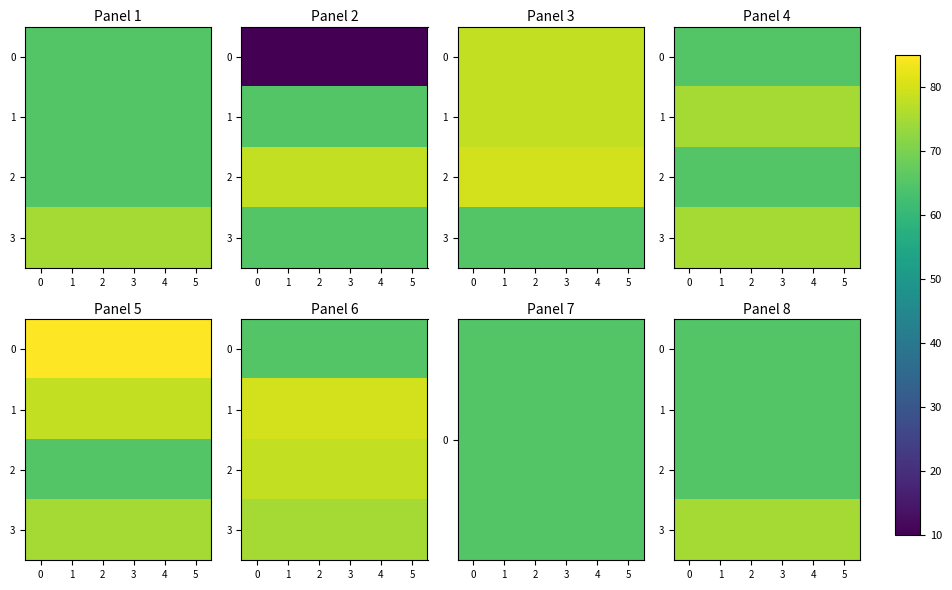

Which has a higher value, 2 or 5?

2